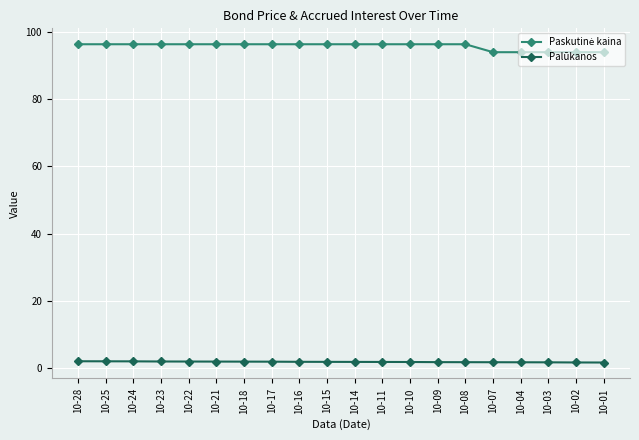

Read the Palūkanos value at 10-21.

1.8